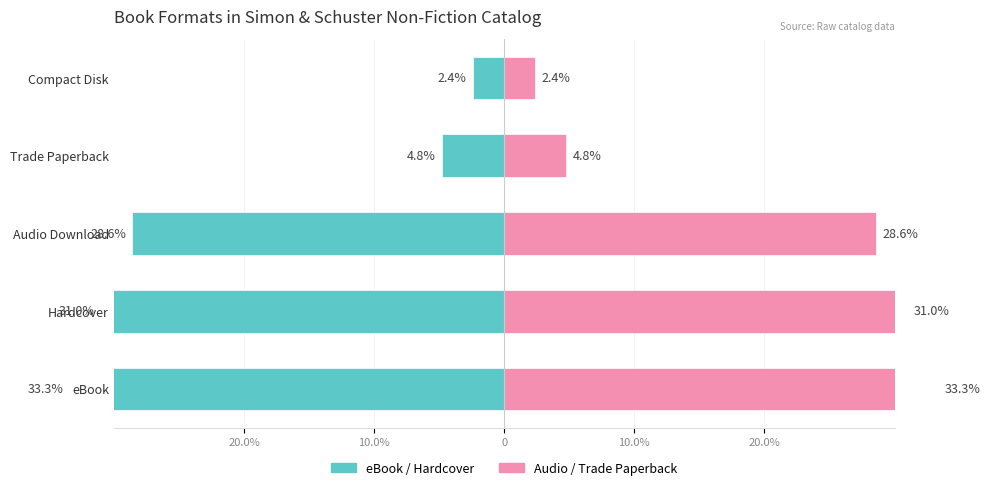

Does the chart contain any negative values?

Yes